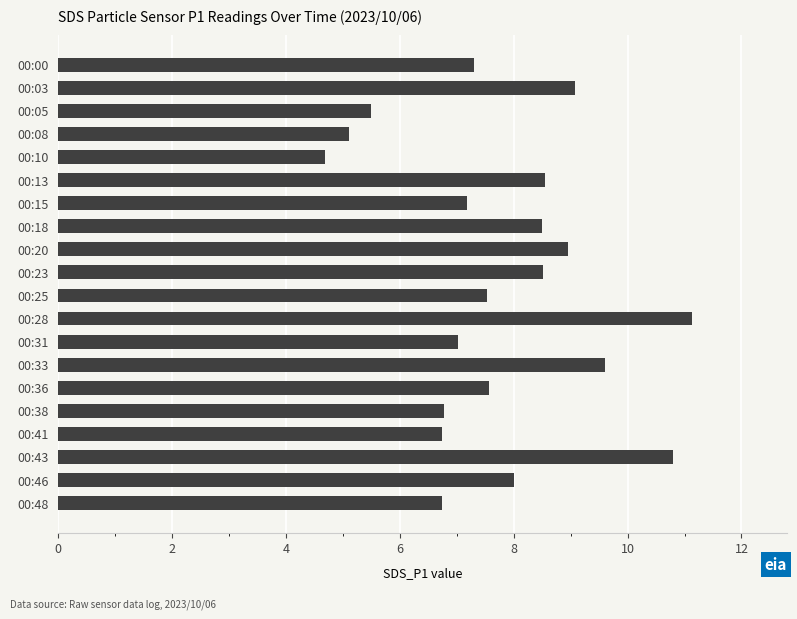

What is the sum of all values?

155.3